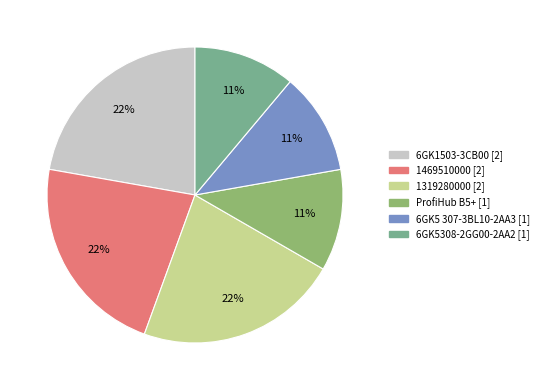

True or false: ProfiHub B5+ accounts for 2% of the total.

False